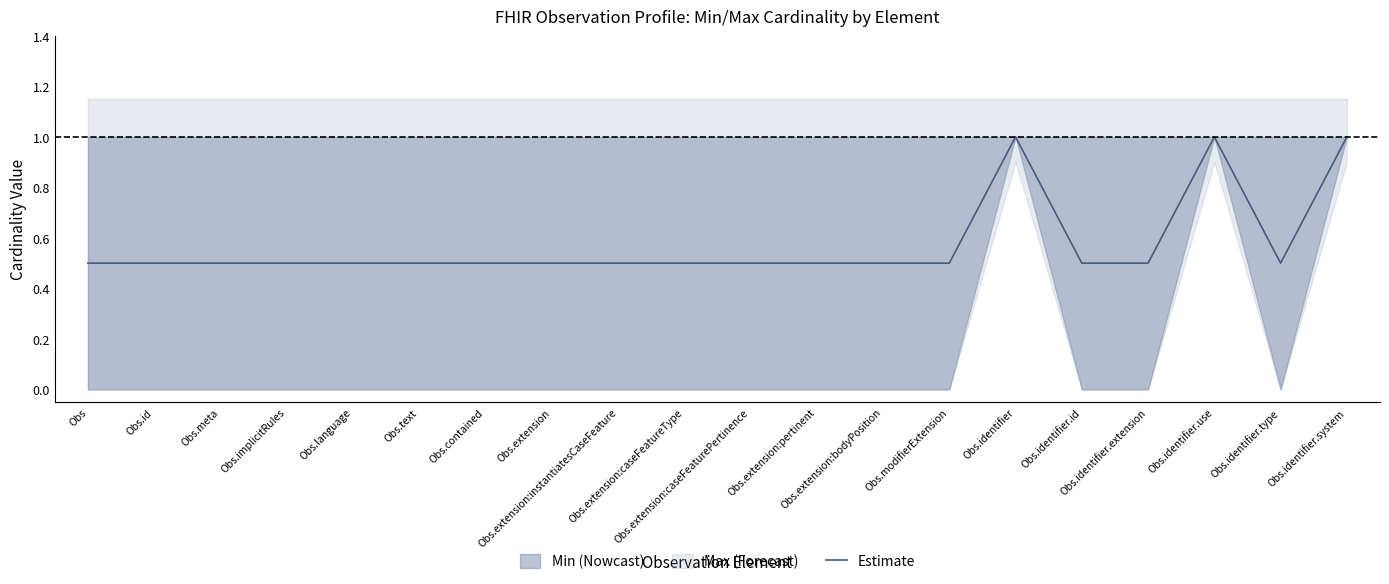

What is the sum of the values at Obs.implicitRules and Obs.extension:caseFeaturePertinence?

1.0